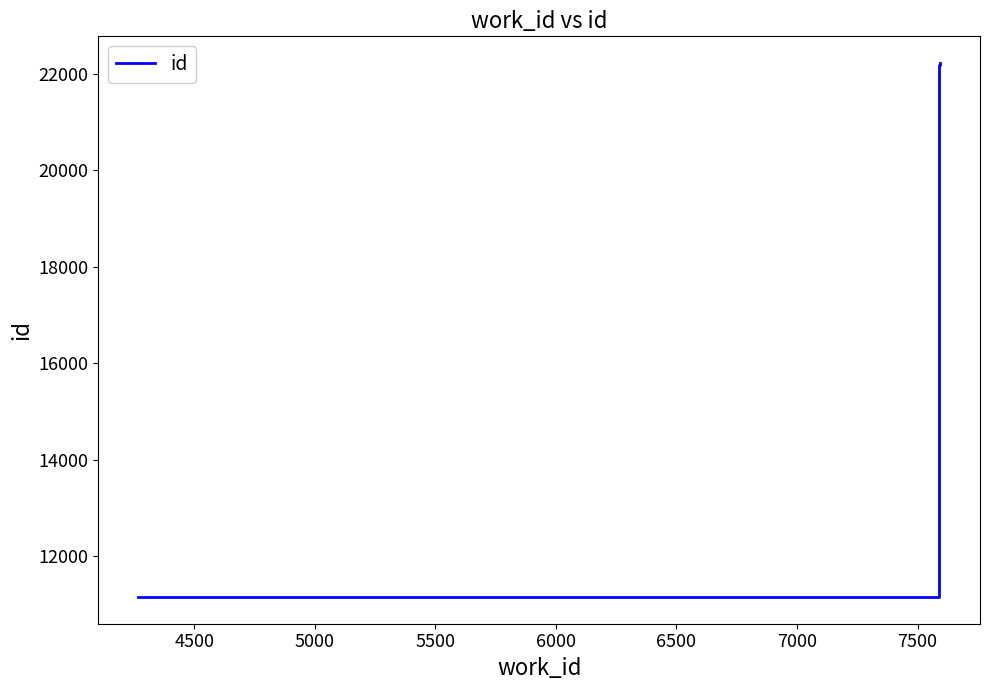

What is the smallest value displayed?

11155